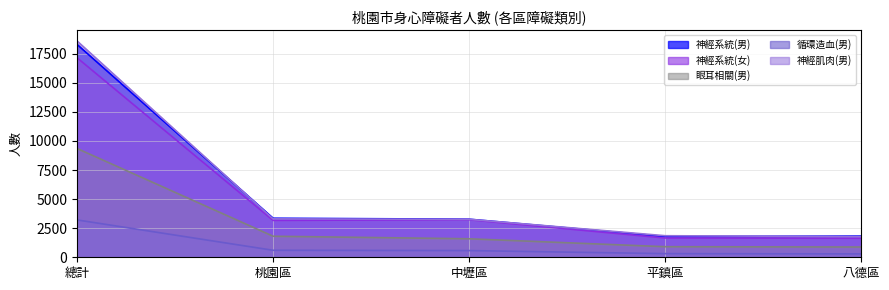

At how many categories does at least one series exceed 14922?

1